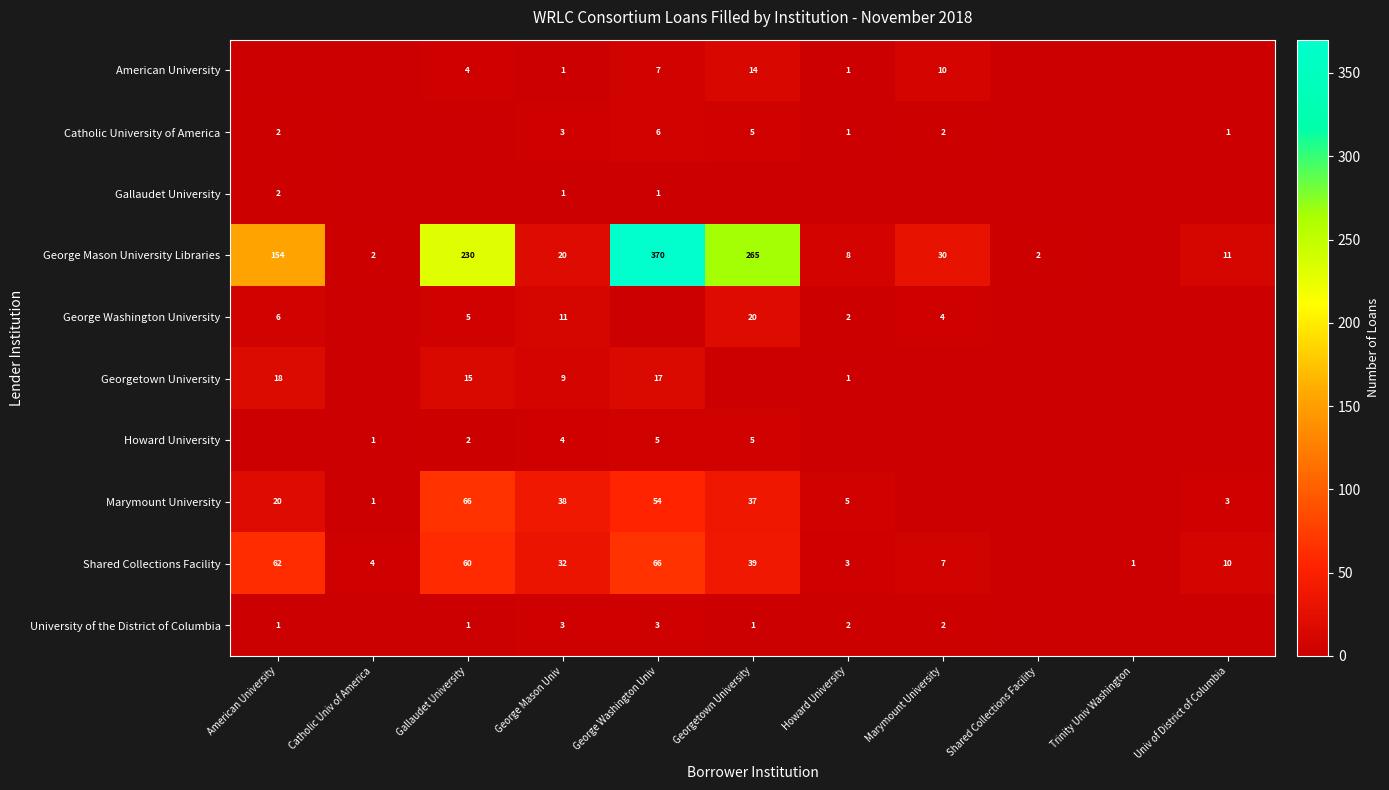

What is the spread (max minus min) of values at George Mason Univ?

37